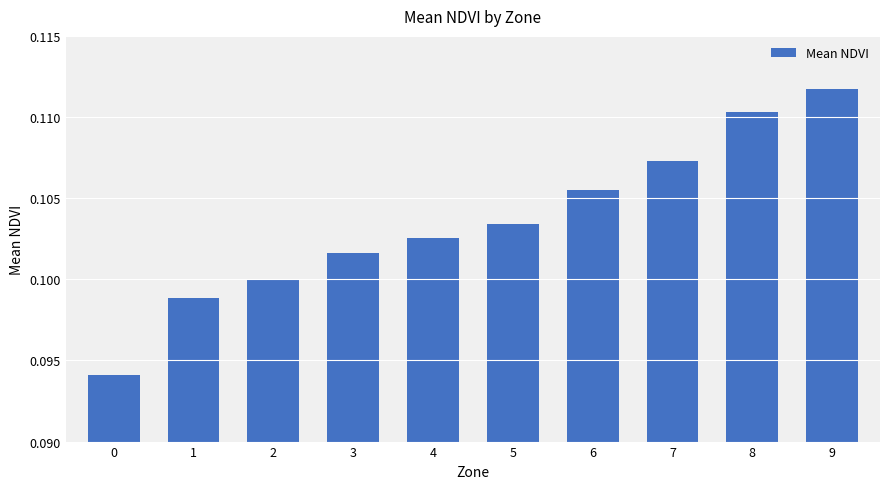

List the labels in order of value, largest first.

9, 8, 7, 6, 5, 4, 3, 2, 1, 0